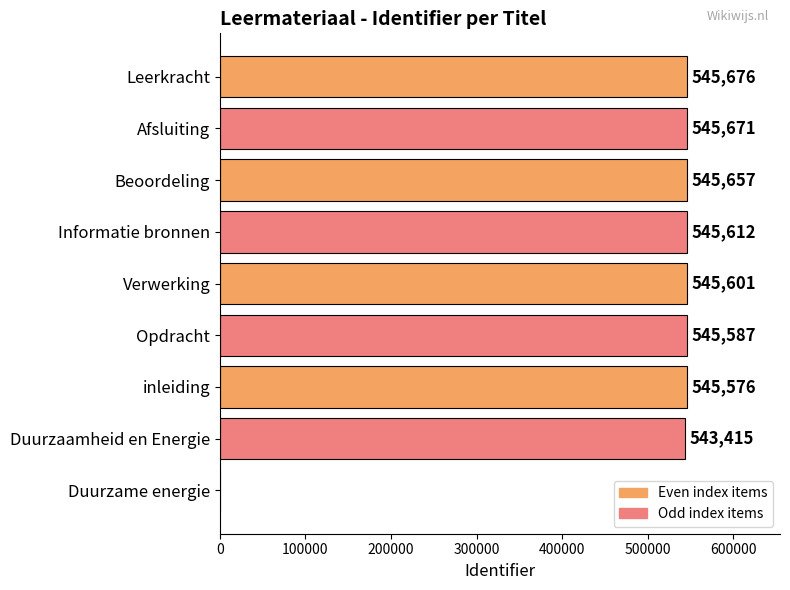

Is it true that the value at Leerkracht is 195119?

False